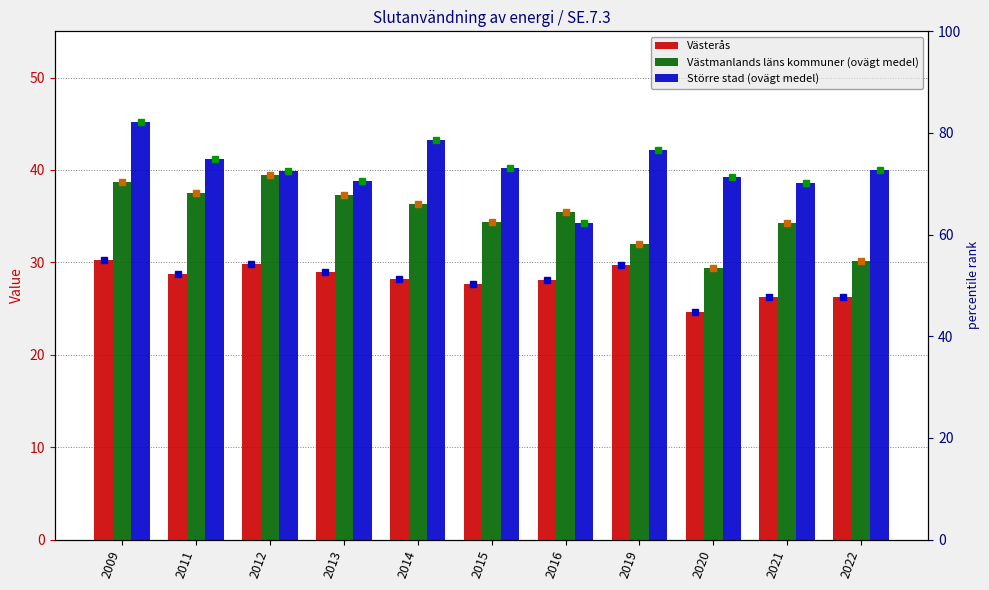

Is the value of Västmanlands läns kommuner (ovägt medel) at 2012 greater than the value of Större stad (ovägt medel) at 2015?

No